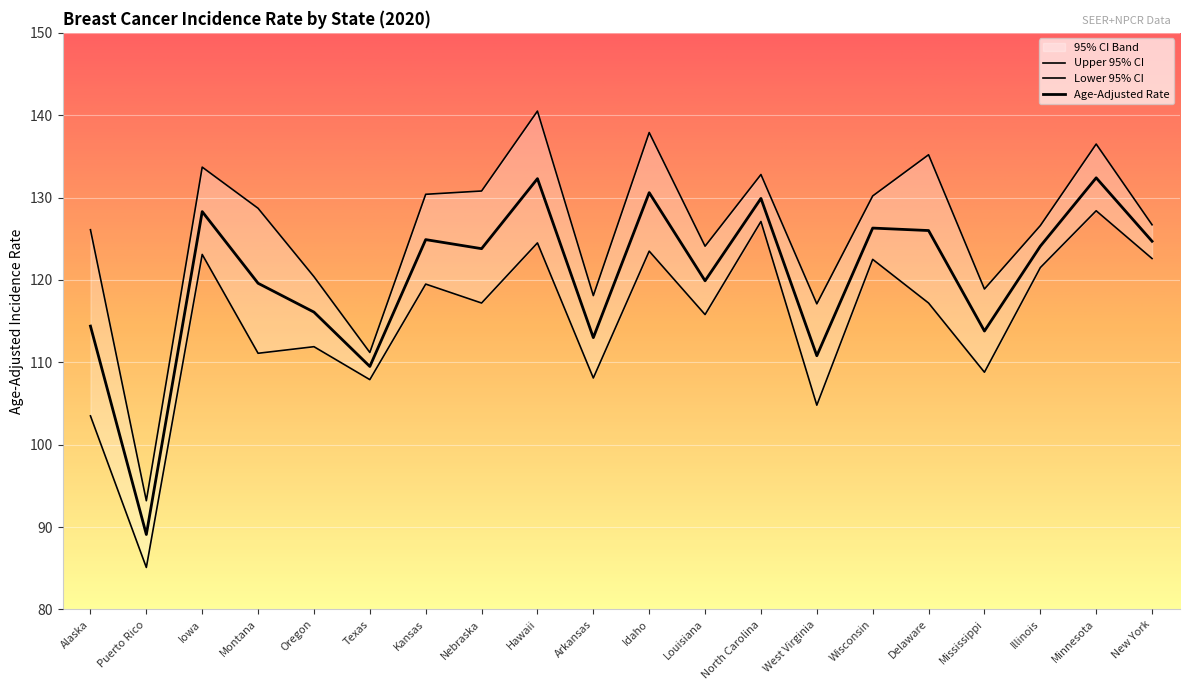

True or false: Lower 95% CI has a value of 124.5 at Hawaii.

True